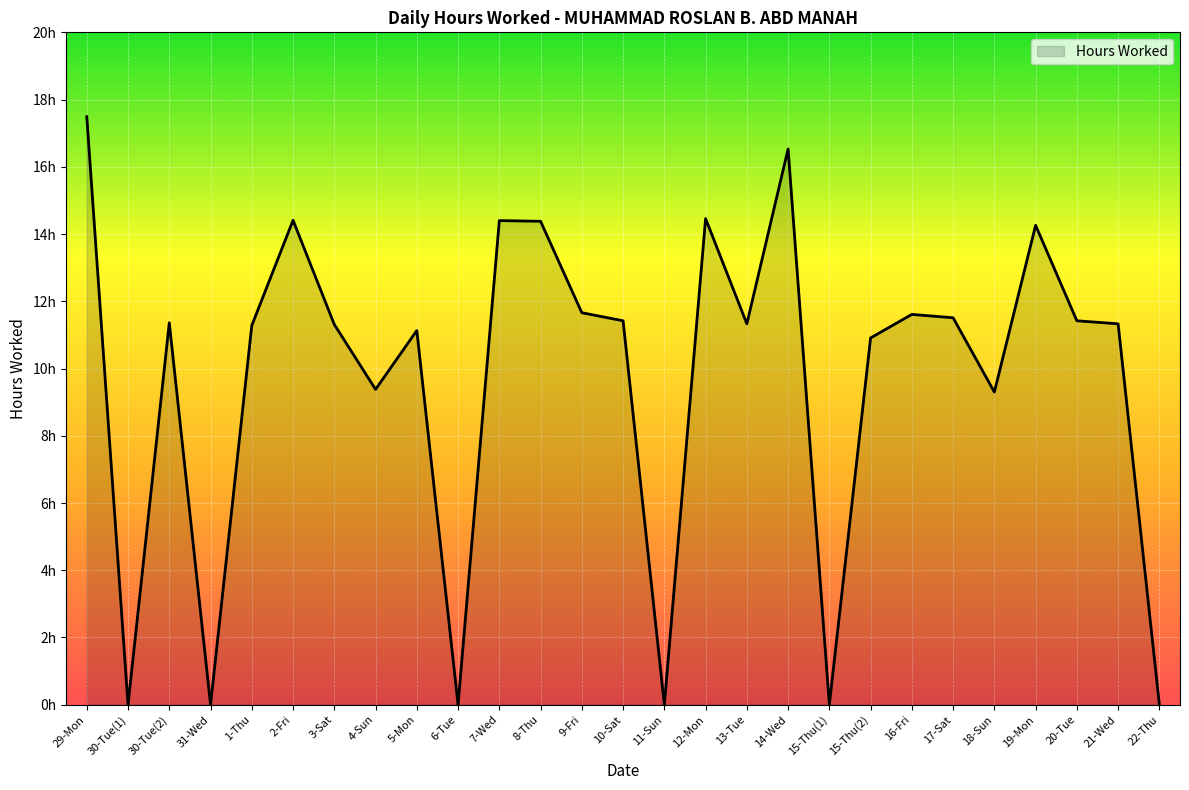

The chart shows a value of 15.8 at 18-Sun. True or false?

False